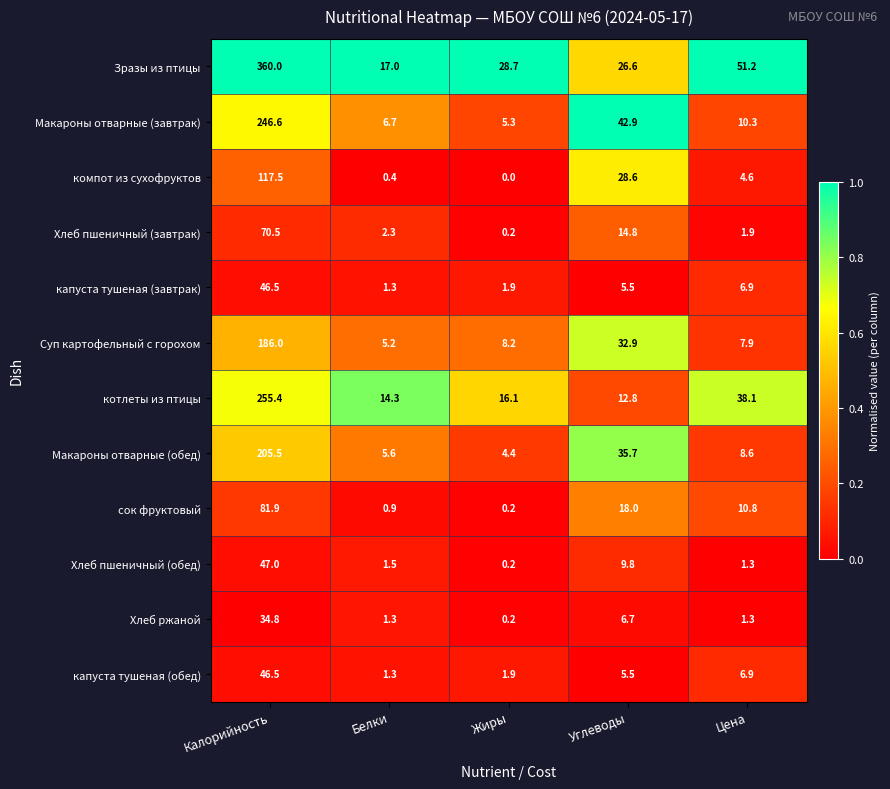

Which category has the lowest value across all series?

Жиры